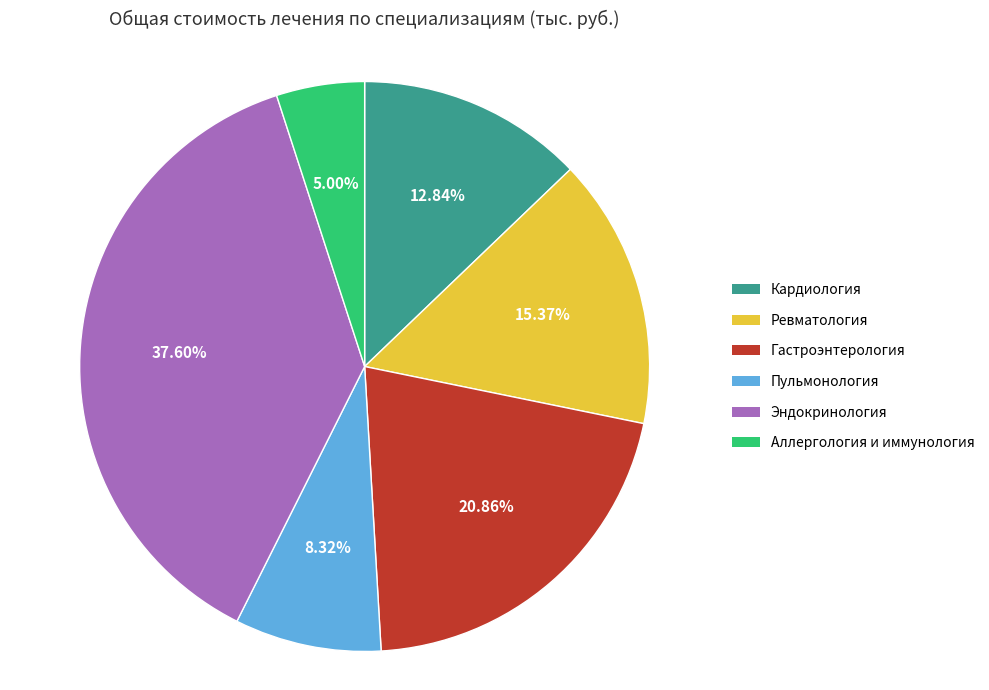

What percentage is the Гастроэнтерология slice, to the nearest percent?

21%